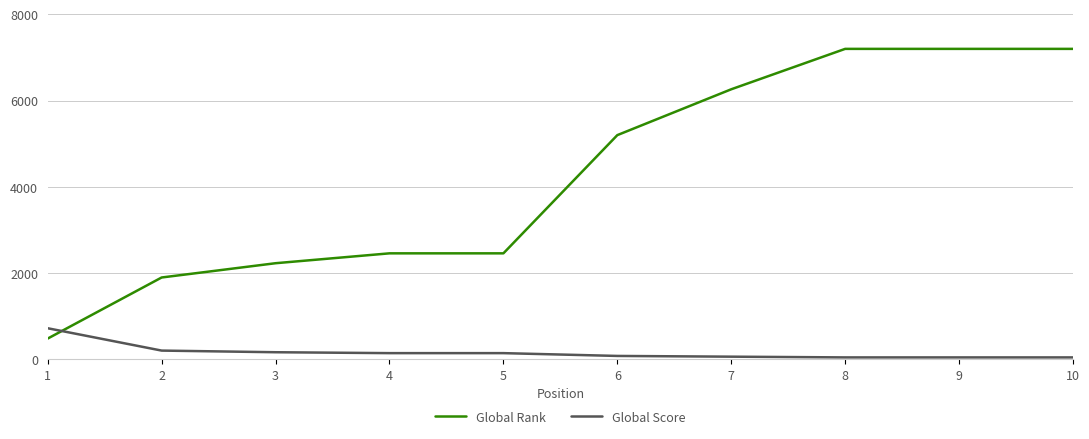

The value of Global Rank at 9 is 7199. True or false?

True